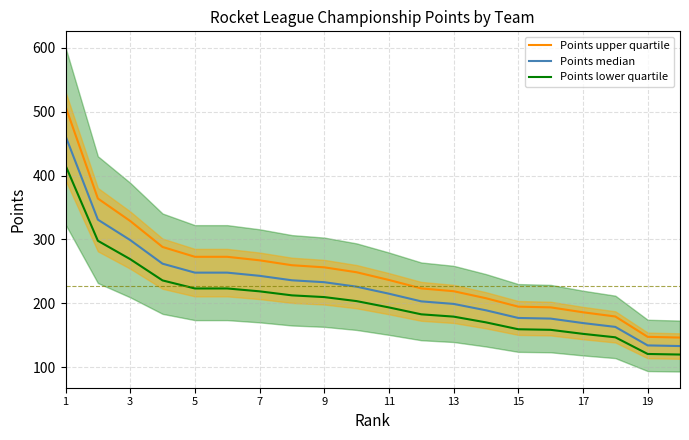

The value of Points lower quartile at 19 is 181.5. True or false?

False